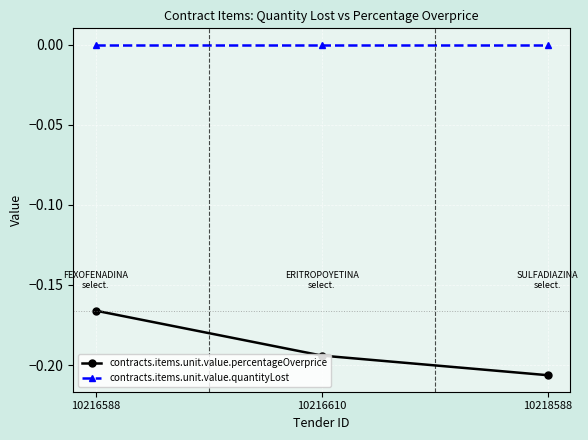

Rank the series by their maximum value, from lowest to highest.

contracts.items.unit.value.percentageOverprice, contracts.items.unit.value.quantityLost